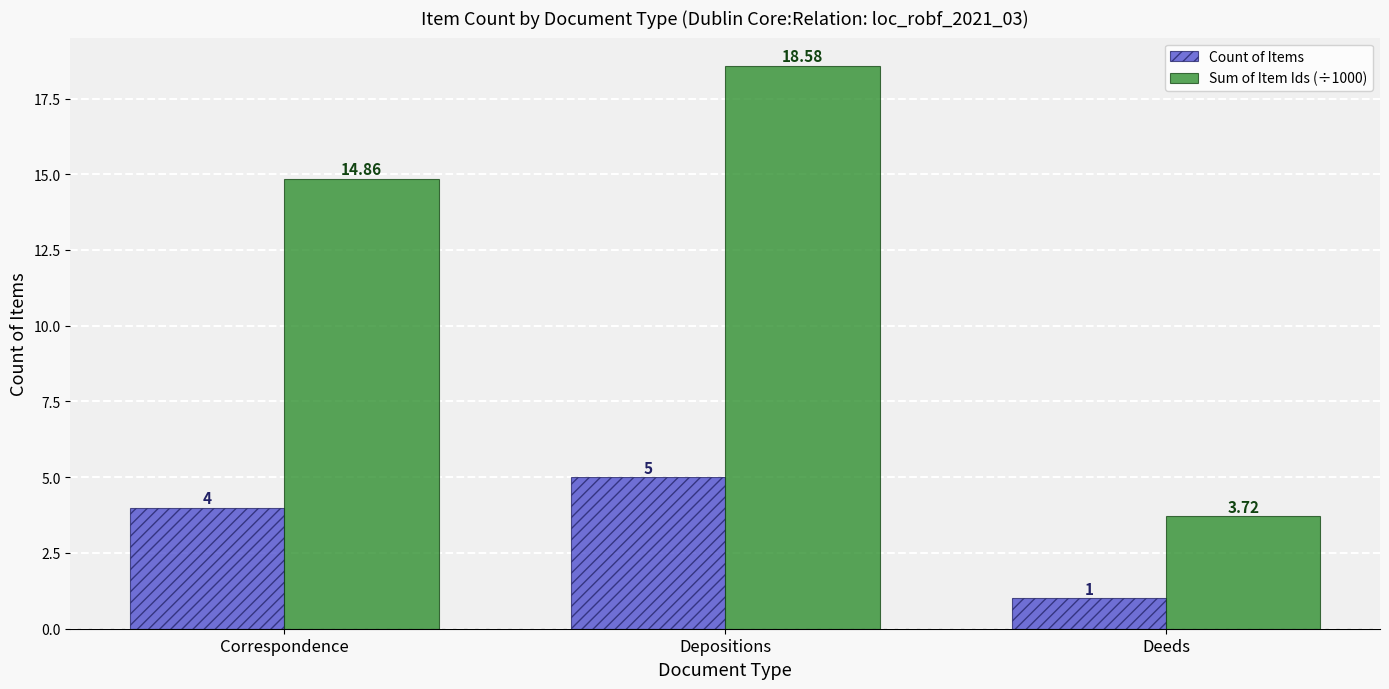

At Correspondence, list the series in order from largest to smallest.

Sum of Item Ids (÷1000), Count of Items